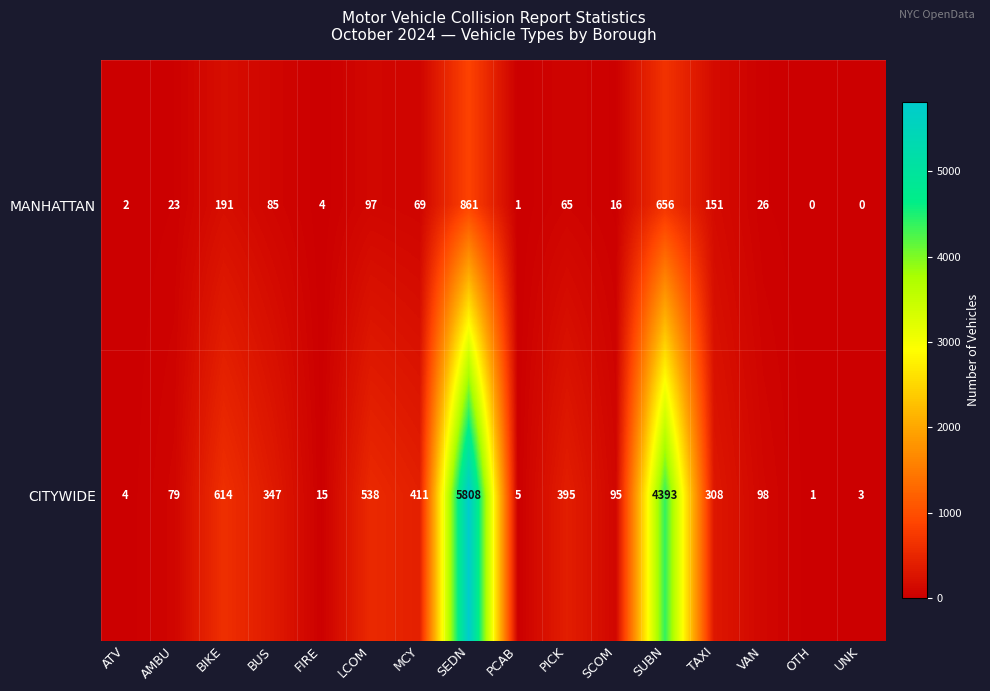

At which category is the sum across all series the highest?

SEDN